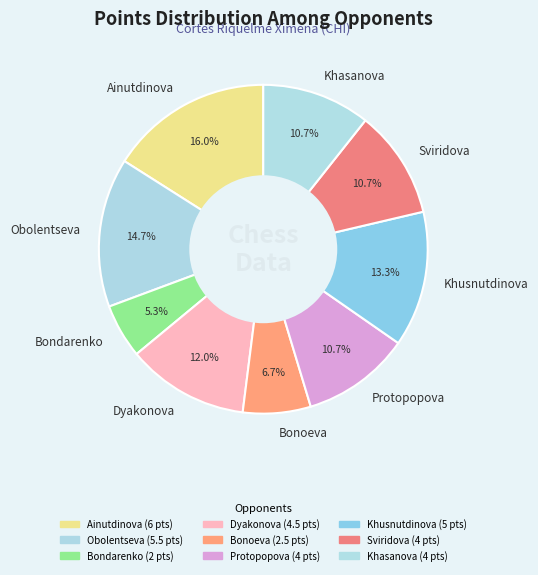

Which category has the biggest portion of the pie?

Ainutdinova